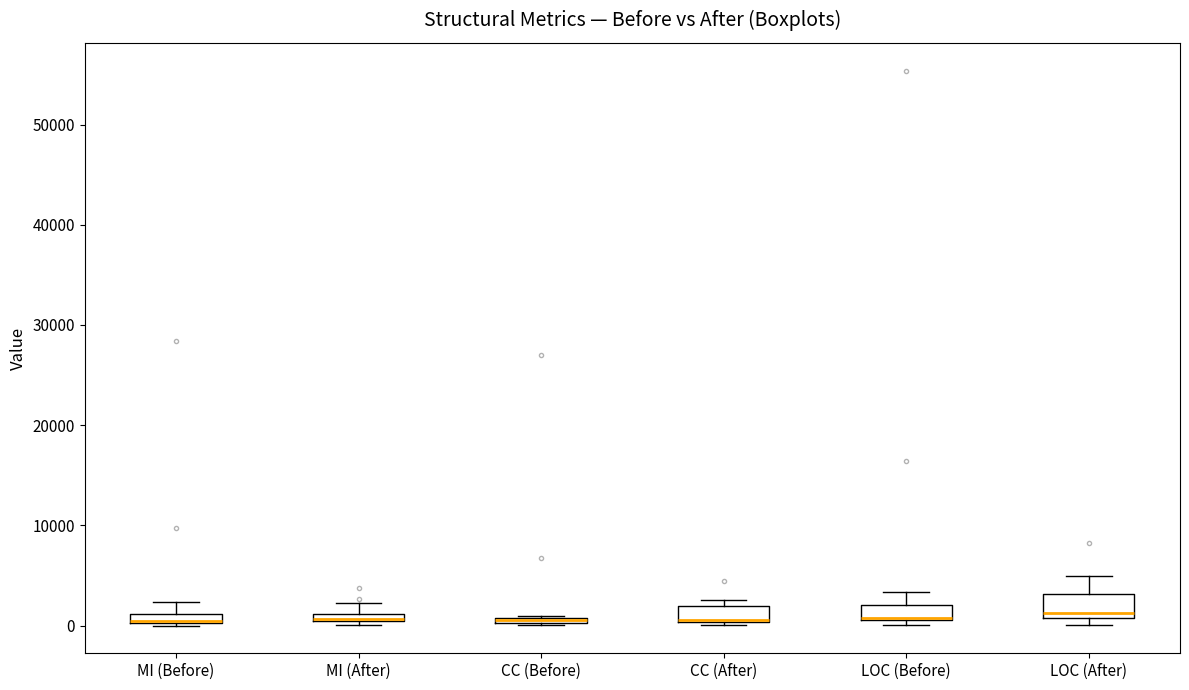

Where does the upper whisker of the box for LOC (Before) end on the y-axis? The values are not printed on the chart, so give them approximately, as read against the axis.

3000